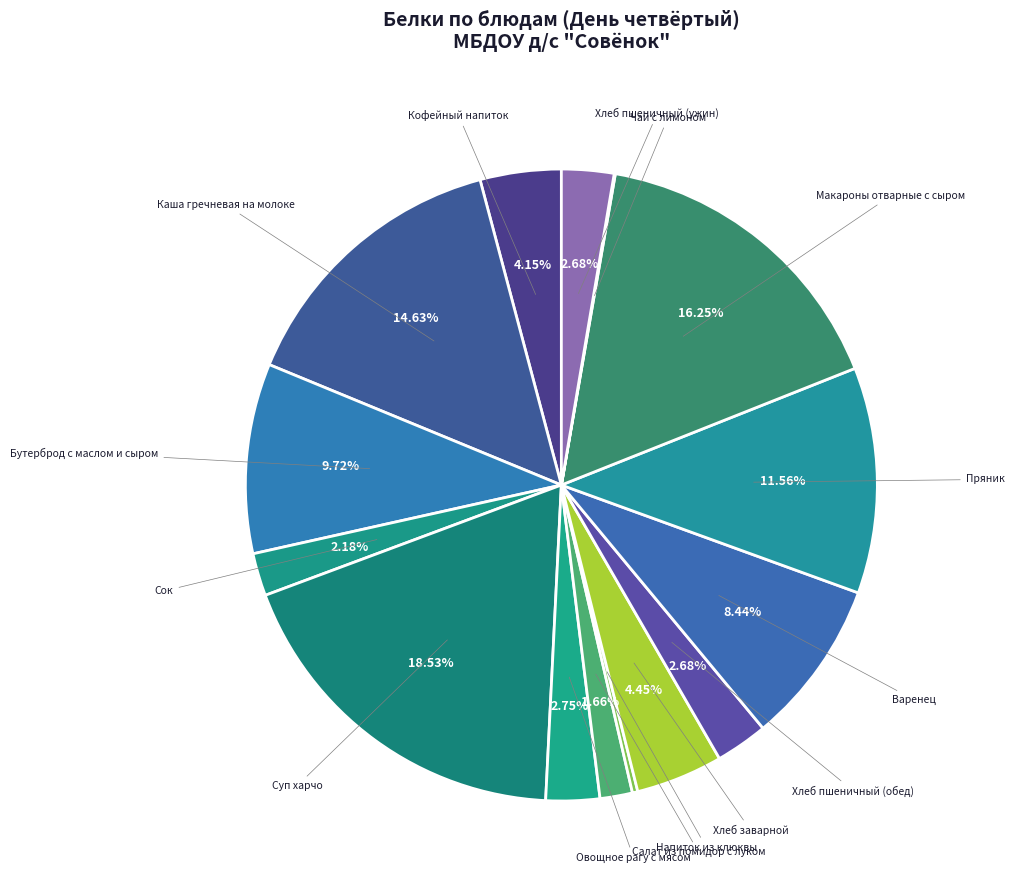

To the nearest percent, what portion does Суп харчо represent?

19%